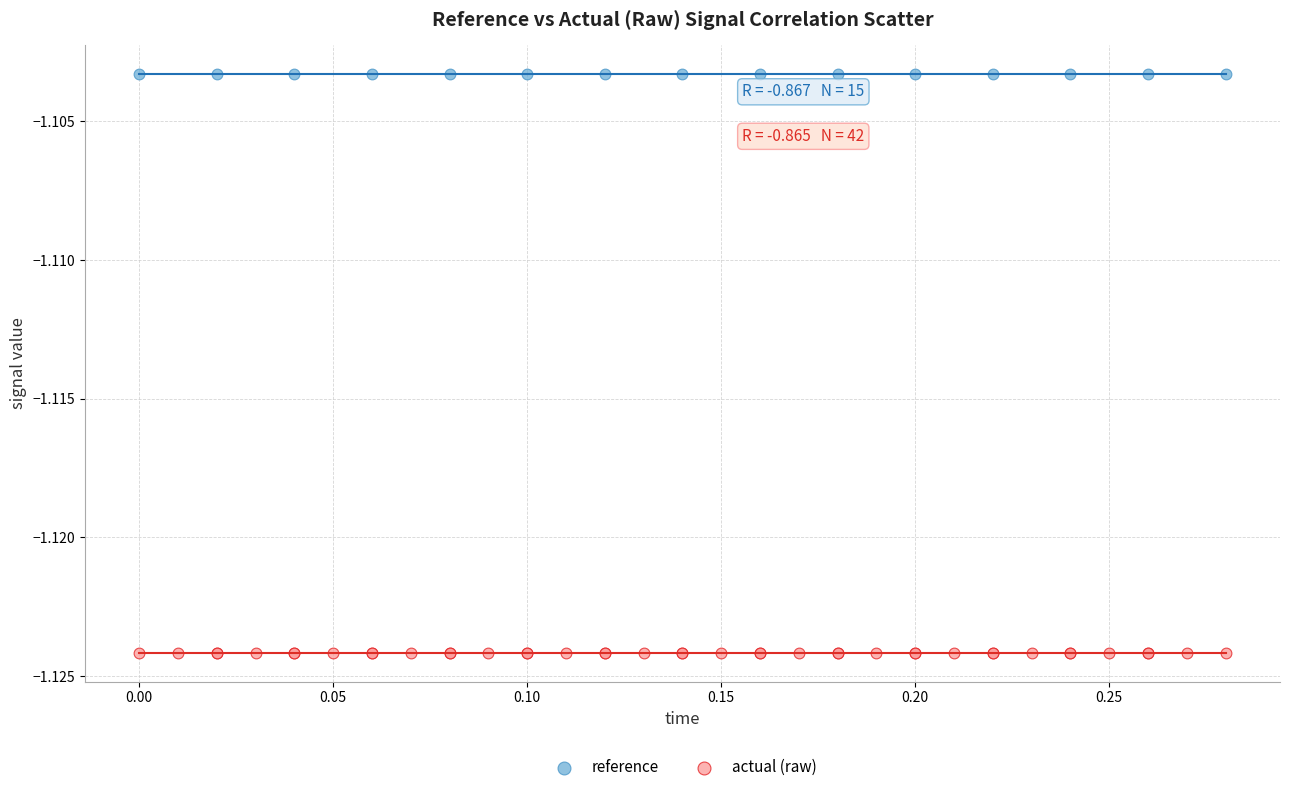

Which series reaches the maximum Y coordinate?

reference